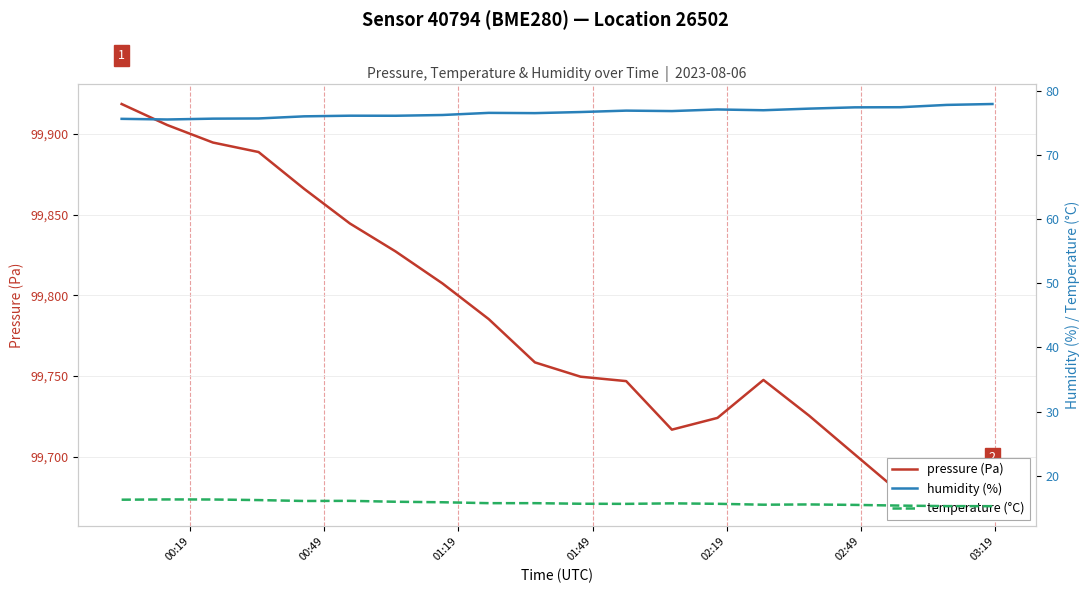

Which series has the largest total across all categories?

pressure (Pa)